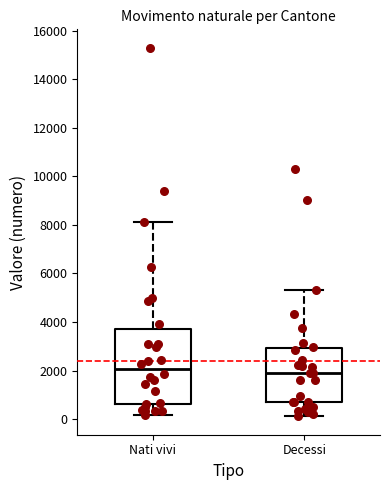

Where is the upper edge of the box for Decessi on the y-axis? The values are not printed on the chart, so give them approximately, as read against the axis.

3000